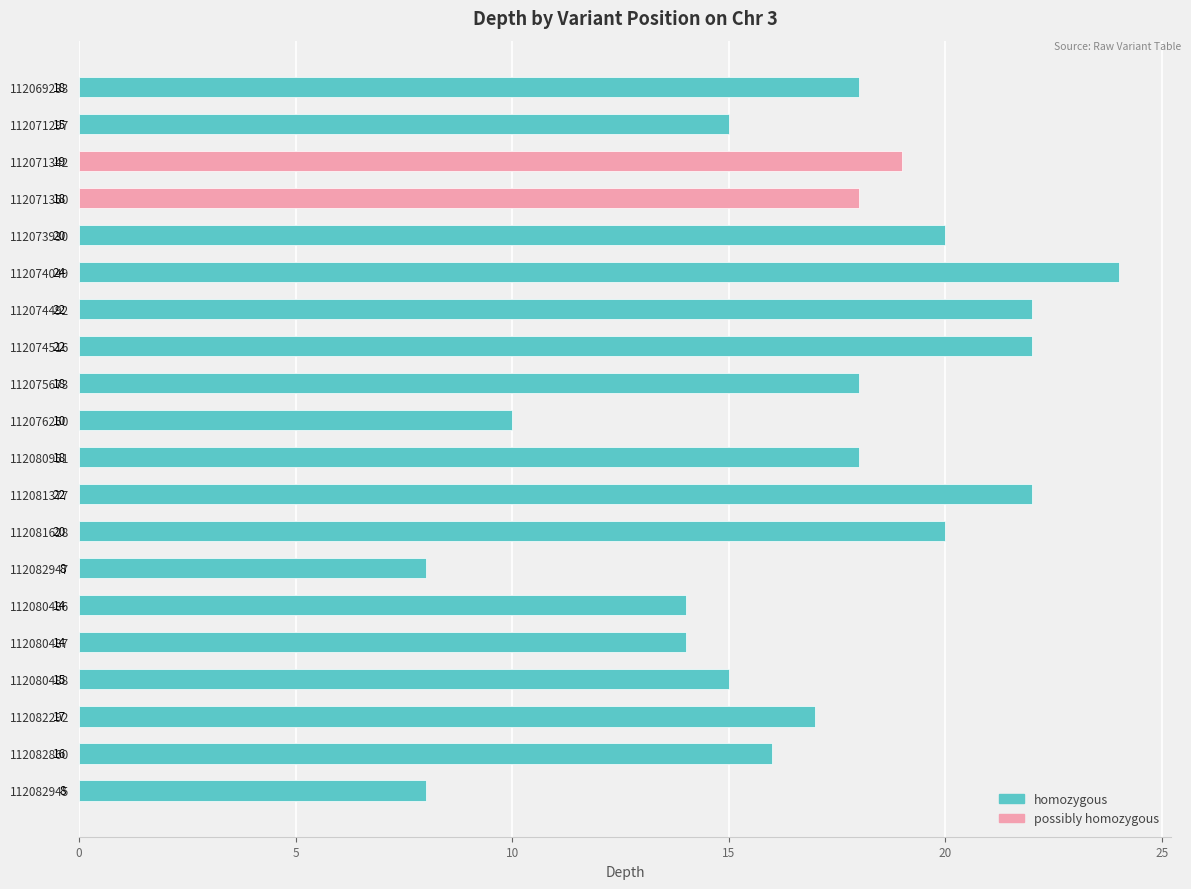

What is the difference between the maximum and second lowest values?

16